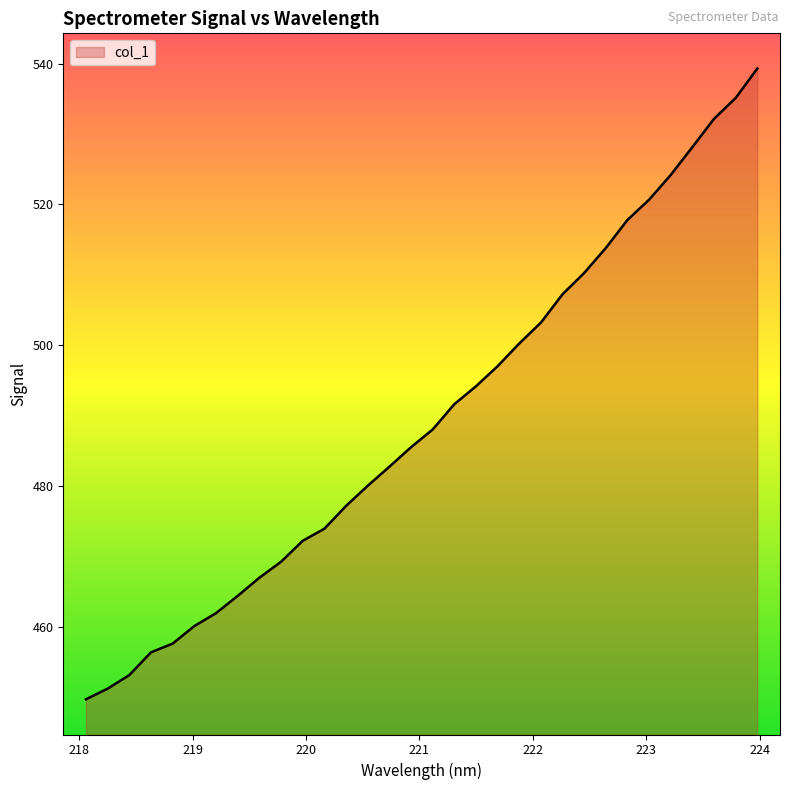

What is the difference between the maximum and minimum values?

89.6